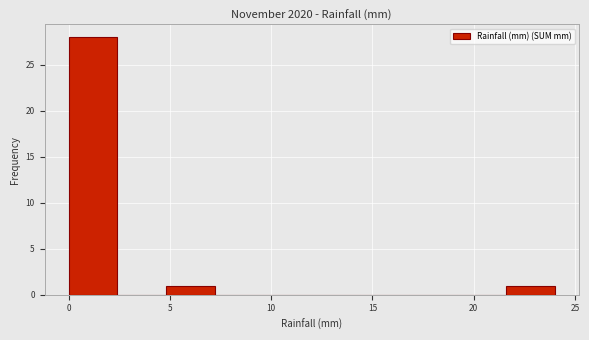

How tall is the bar that spans 4.8 to 7.2 on the x-axis? Neither the bar edges nor the heights are printed on the chart, so give them approximately, as read against the axes.

1